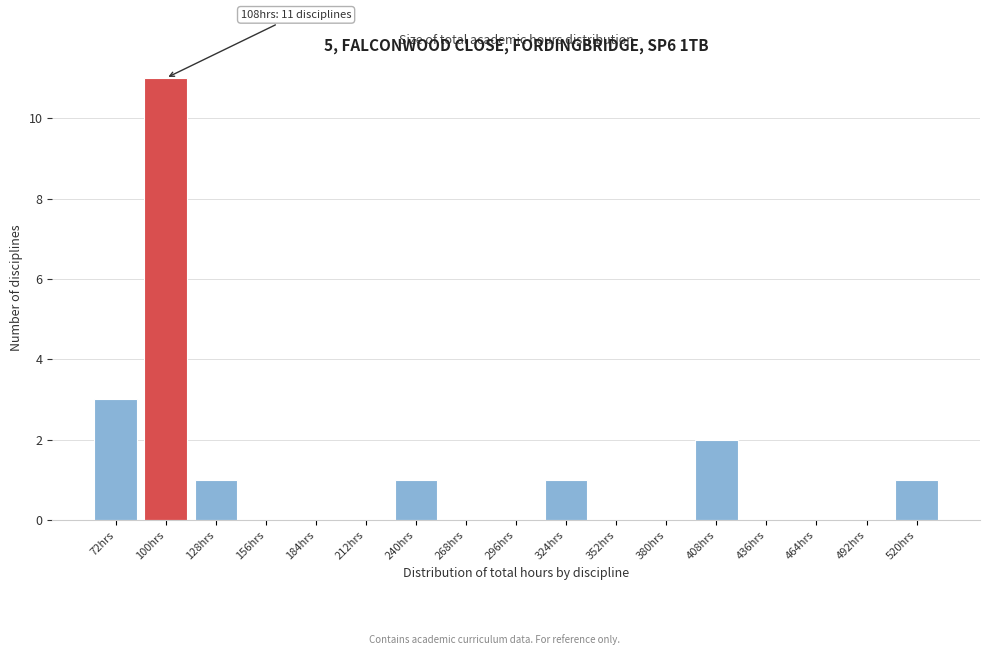

Reading left to right, list all the values displayed in this chart.

72hrs=3	100hrs=11	128hrs=1	156hrs=0	184hrs=0	212hrs=0	240hrs=1	268hrs=0	296hrs=0	324hrs=1	352hrs=0	380hrs=0	408hrs=2	436hrs=0	464hrs=0	492hrs=0	520hrs=1